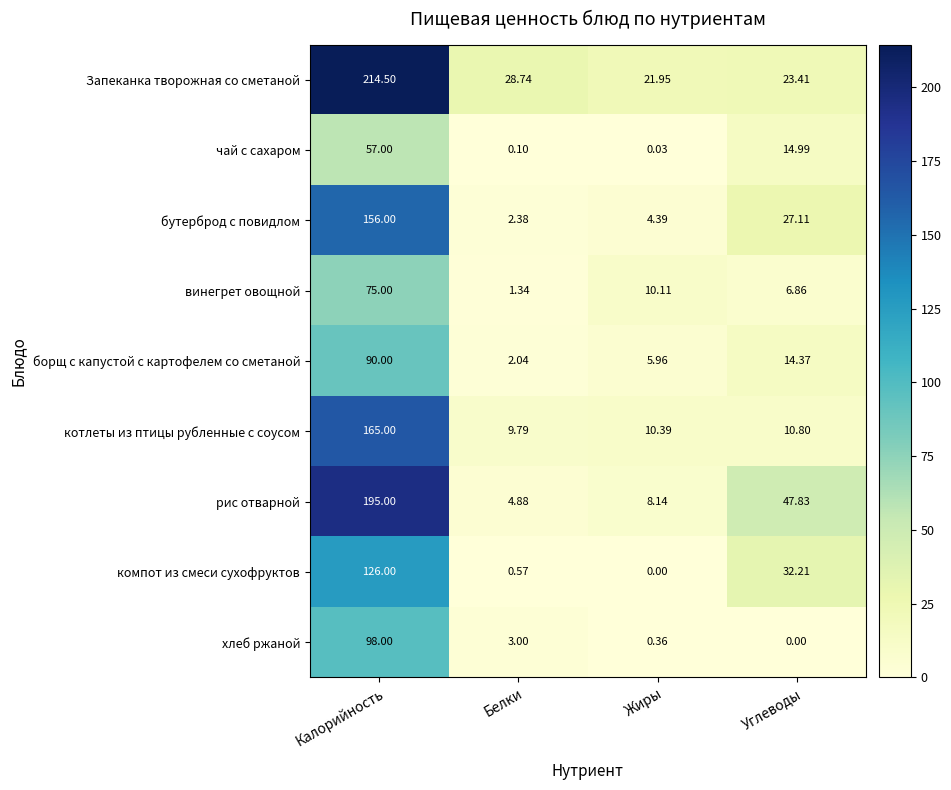

Which label corresponds to the largest value in the chart?

Калорийность